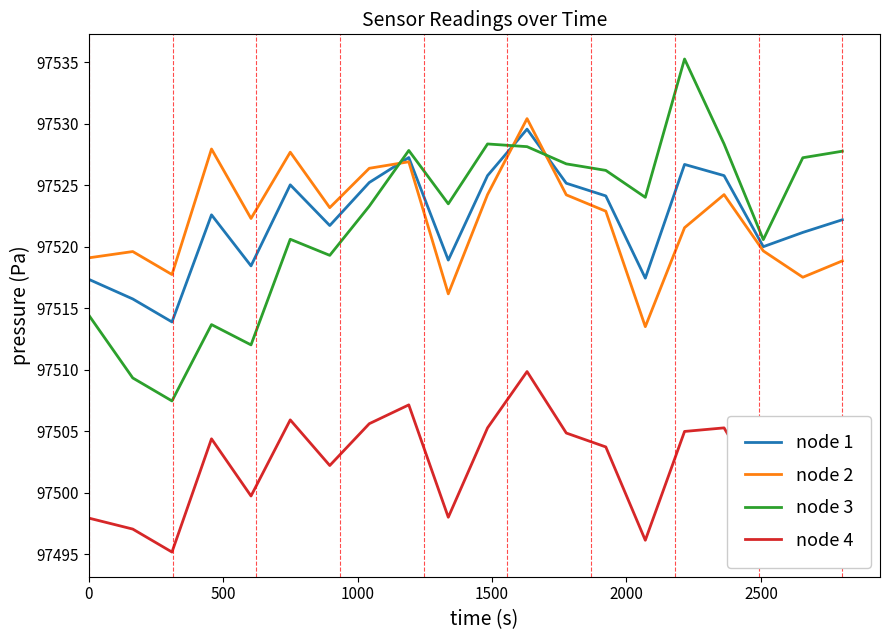

What is the maximum value for node 2?

97530.4